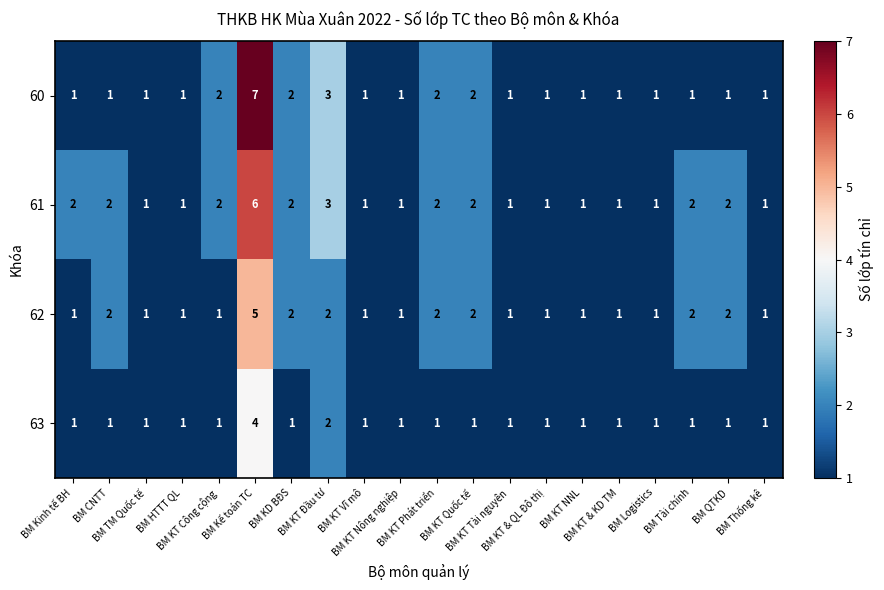

What is the highest value of the 62 series?

5